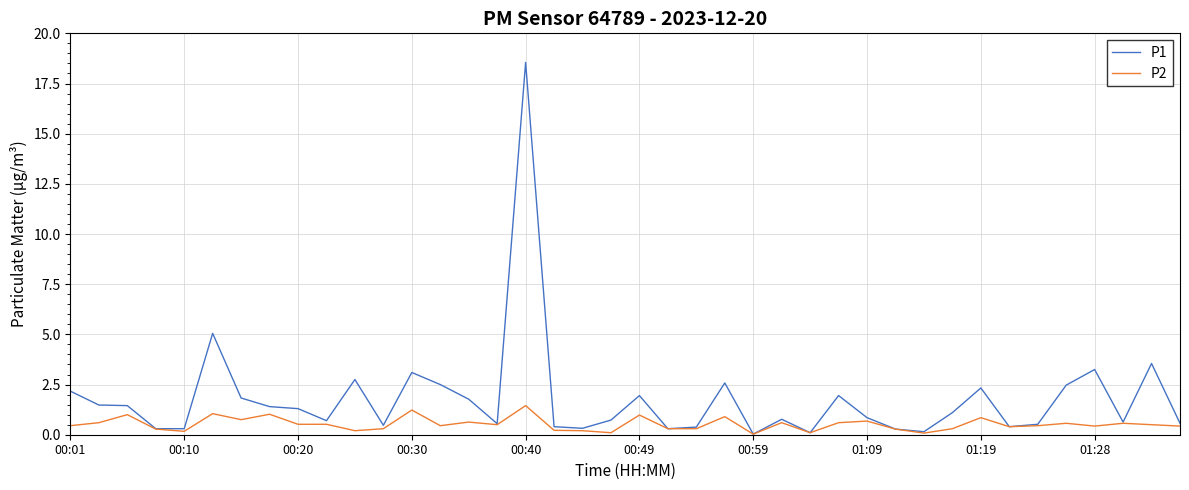

What is the maximum value shown in the chart?

18.6